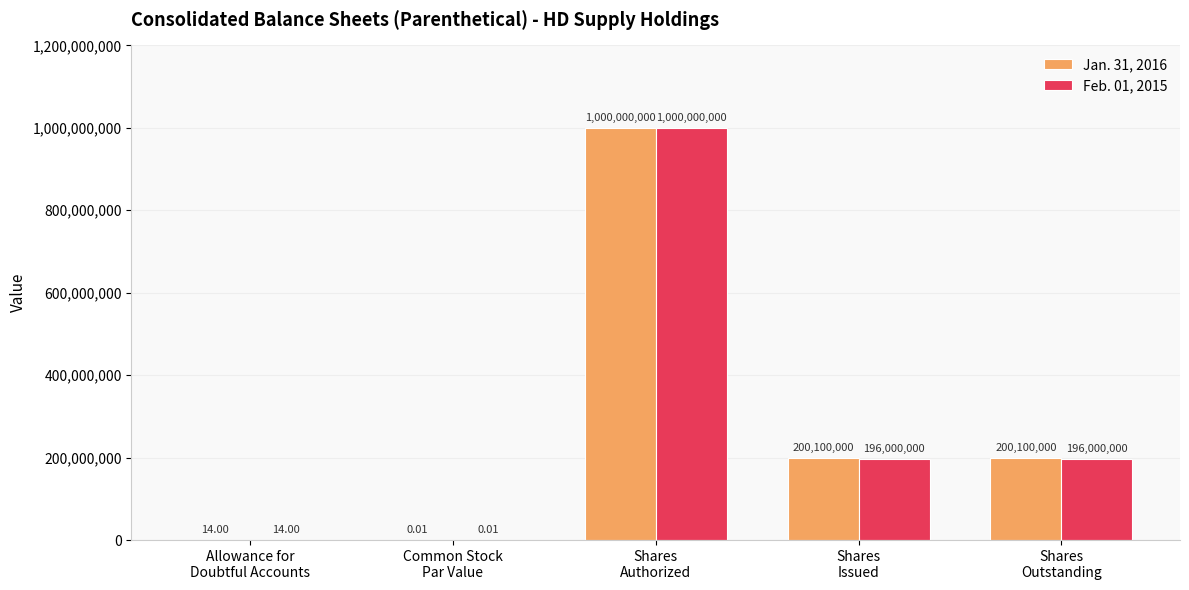

What is the sum of all Feb. 01, 2015 values?

1392000014.0